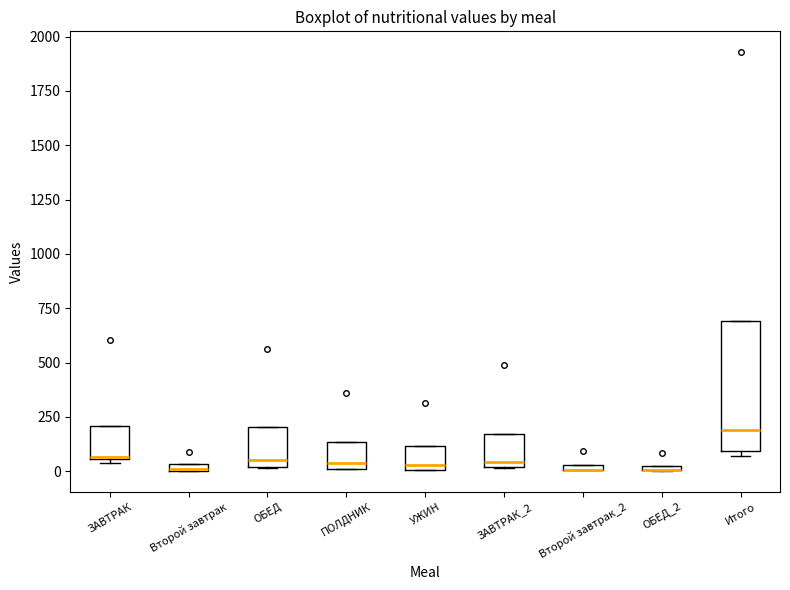

Where is the lower edge of the box for Второй завтрак on the y-axis? The values are not printed on the chart, so give them approximately, as read against the axis.

0